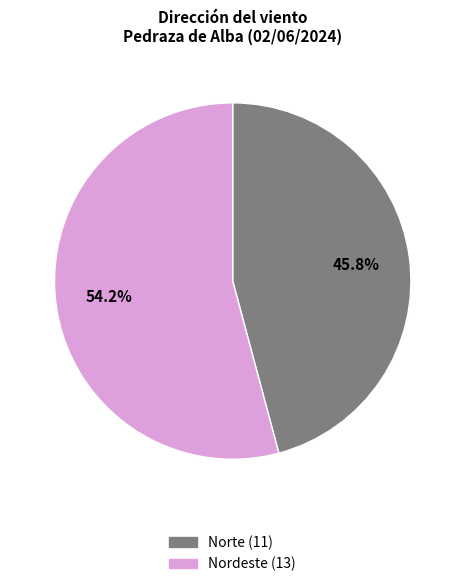

Rank the categories by value from highest to lowest.

Nordeste, Norte